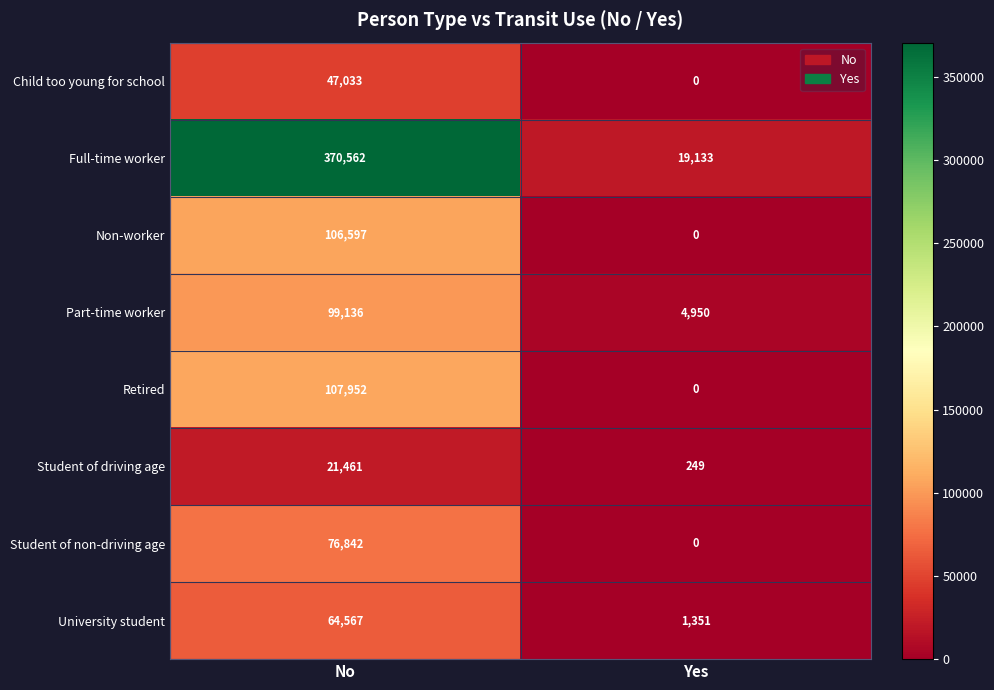

Reading right to left, list all the values displayed in this chart.

Child too young for school: 0	47033
Full-time worker: 19133	370562
Non-worker: 0	106597
Part-time worker: 4950	99136
Retired: 0	107952
Student of driving age: 249	21461
Student of non-driving age: 0	76842
University student: 1351	64567